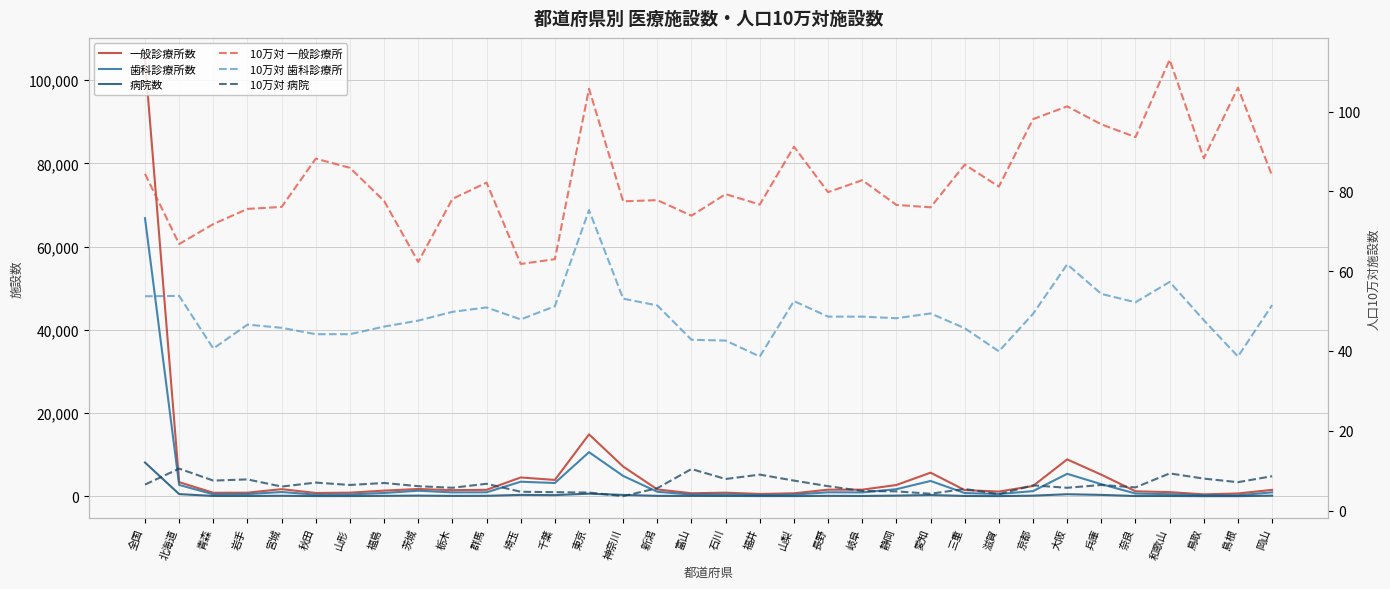

Reading right to left, list all the values displayed in this chart.

一般診療所数: 岡山=1550.0	島根=689.0	鳥取=474.0	和歌山=1008.0	奈良=1213.0	兵庫=5196.0	大阪=8877.0	京都=2488.0	滋賀=1143.0	三重=1498.0	愛知=5682.0	静岡=2724.0	岐阜=1598.0	長野=1599.0	山梨=726.0	福井=571.0	石川=879.0	富山=744.0	新潟=1655.0	神奈川=7150.0	東京=14894.0	千葉=3942.0	埼玉=4530.0	群馬=1563.0	栃木=1482.0	茨城=1760.0	福島=1372.0	山形=881.0	秋田=806.0	宮城=1724.0	岩手=879.0	青森=850.0	北海道=3403.0	全国=104894.0
歯科診療所数: 岡山=951.0	島根=251.0	鳥取=256.0	和歌山=511.0	奈良=677.0	兵庫=2917.0	大阪=5411.0	京都=1250.0	滋賀=561.0	三重=789.0	愛知=3696.0	静岡=1714.0	岐阜=938.0	長野=974.0	山梨=418.0	福井=287.0	石川=472.0	富山=431.0	新潟=1092.0	神奈川=4899.0	東京=10608.0	千葉=3202.0	埼玉=3510.0	群馬=968.0	栃木=944.0	茨城=1345.0	福島=814.0	山形=453.0	秋田=404.0	宮城=1038.0	岩手=542.0	青森=481.0	北海道=2742.0	全国=66818.0
病院数: 岡山=159.0	島根=46.0	鳥取=43.0	和歌山=83.0	奈良=75.0	兵庫=344.0	大阪=502.0	京都=160.0	滋賀=58.0	三重=93.0	愛知=314.0	静岡=170.0	岐阜=94.0	長野=123.0	山梨=60.0	福井=67.0	石川=88.0	富山=105.0	新潟=119.0	神奈川=334.0	東京=637.0	千葉=289.0	埼玉=342.0	群馬=127.0	栃木=108.0	茨城=172.0	福島=122.0	山形=66.0	秋田=64.0	宮城=135.0	岩手=91.0	青森=89.0	北海道=534.0	全国=8122.0
10万対 一般診療所: 岡山=83.9	島根=106.0	鳥取=88.3	和歌山=113.0	奈良=93.6	兵庫=96.8	大阪=101.3	京都=98.1	滋賀=81.2	三重=86.7	愛知=76.0	静岡=76.6	岐阜=82.8	長野=79.8	山梨=91.2	福井=76.7	石川=79.3	富山=73.9	新潟=77.8	神奈川=77.5	東京=105.7	千葉=63.0	埼玉=61.8	群馬=82.2	栃木=78.1	茨城=62.3	福島=77.6	山形=85.9	秋田=88.2	宮城=76.1	岩手=75.6	青森=71.8	北海道=66.8	全国=84.4
10万対 歯科診療所: 岡山=51.5	島根=38.6	鳥取=47.7	和歌山=57.3	奈良=52.2	兵庫=54.3	大阪=61.7	京都=49.3	滋賀=39.9	三重=45.7	愛知=49.4	静岡=48.2	岐阜=48.6	長野=48.6	山梨=52.5	福井=38.6	石川=42.6	富山=42.8	新潟=51.4	神奈川=53.1	東京=75.3	千葉=51.2	埼玉=47.9	群馬=50.9	栃木=49.8	茨城=47.6	福島=46.1	山形=44.2	秋田=44.2	宮城=45.8	岩手=46.6	青森=40.6	北海道=53.8	全国=53.7
10万対 病院: 岡山=8.6	島根=7.1	鳥取=8.0	和歌山=9.3	奈良=5.8	兵庫=6.4	大阪=5.7	京都=6.3	滋賀=4.1	三重=5.4	愛知=4.2	静岡=4.8	岐阜=4.9	長野=6.1	山梨=7.5	福井=9.0	石川=7.9	富山=10.4	新潟=5.6	神奈川=3.6	東京=4.5	千葉=4.6	埼玉=4.7	群馬=6.7	栃木=5.7	茨城=6.1	福島=6.9	山形=6.4	秋田=7.0	宮城=6.0	岩手=7.8	青森=7.5	北海道=10.5	全国=6.5